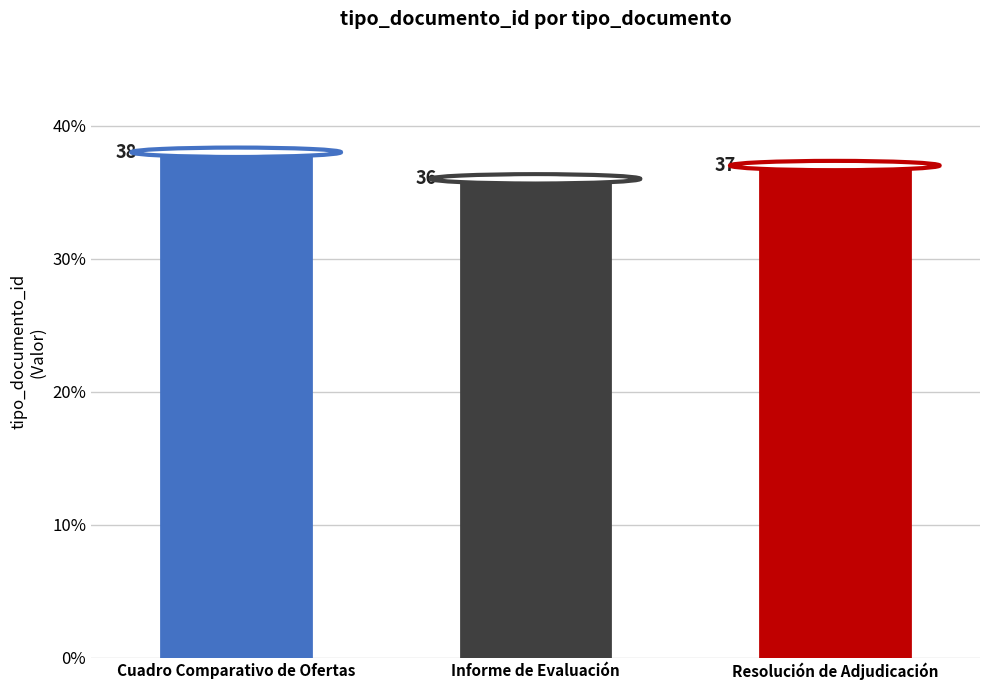

How many bars are there in total?

3